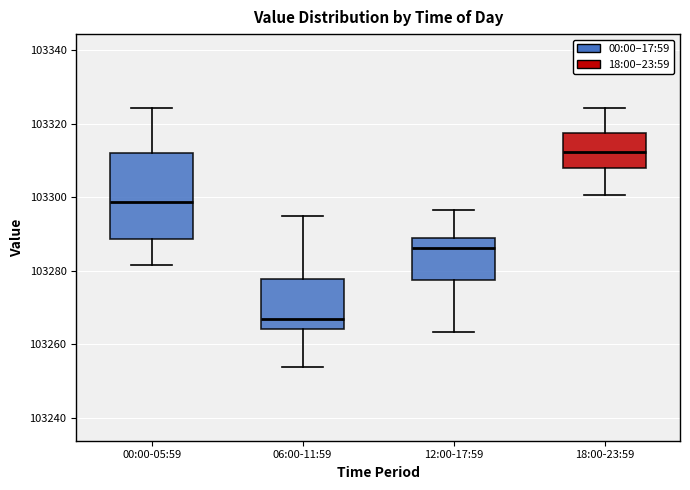

Where is the lower edge of the box for 18:00-23:59 on the y-axis? The values are not printed on the chart, so give them approximately, as read against the axis.

103308